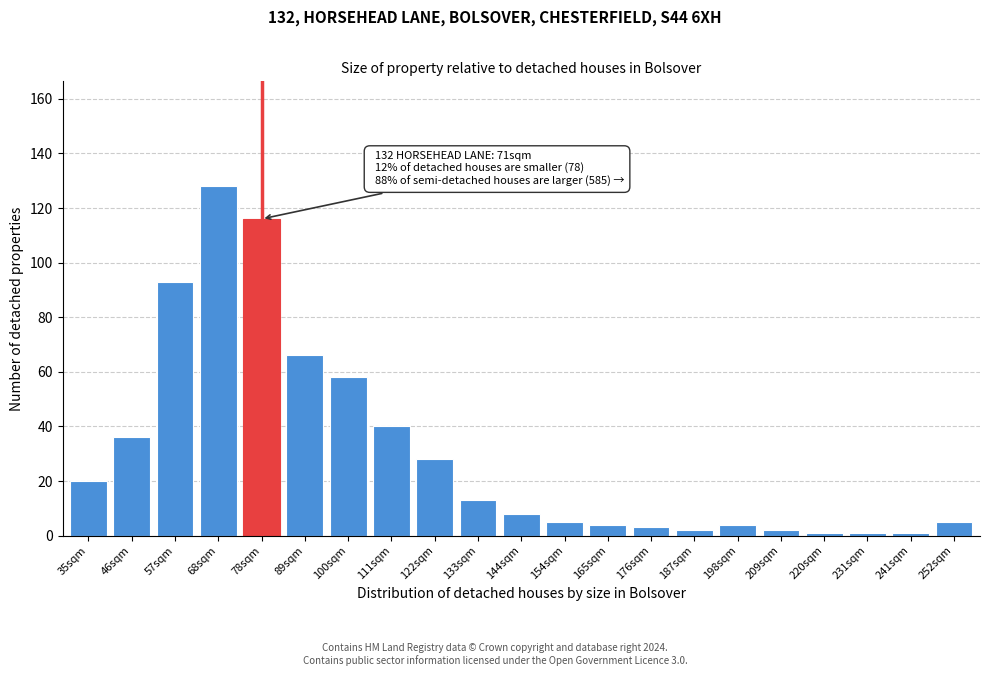

Reading left to right, what are all the values shown in this chart?

20	36	93	128	116	66	58	40	28	13	8	5	4	3	2	4	2	1	1	1	5